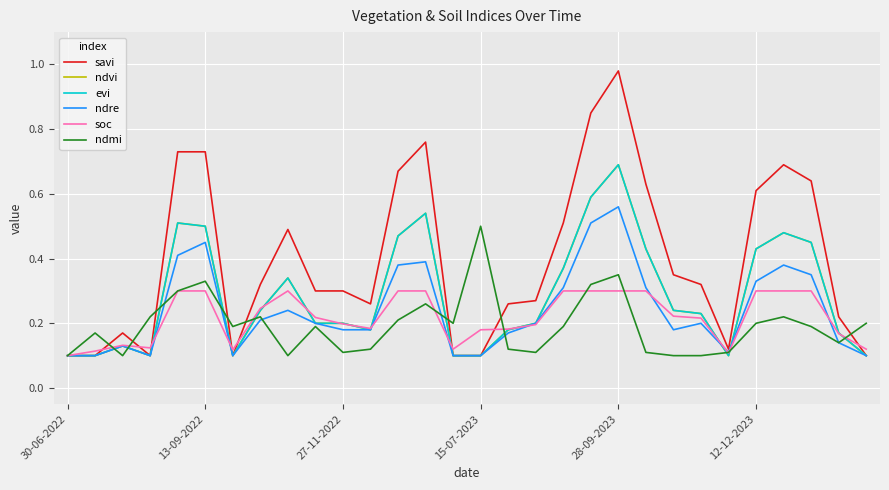

Does the chart display data point markers on the line(s)?

No